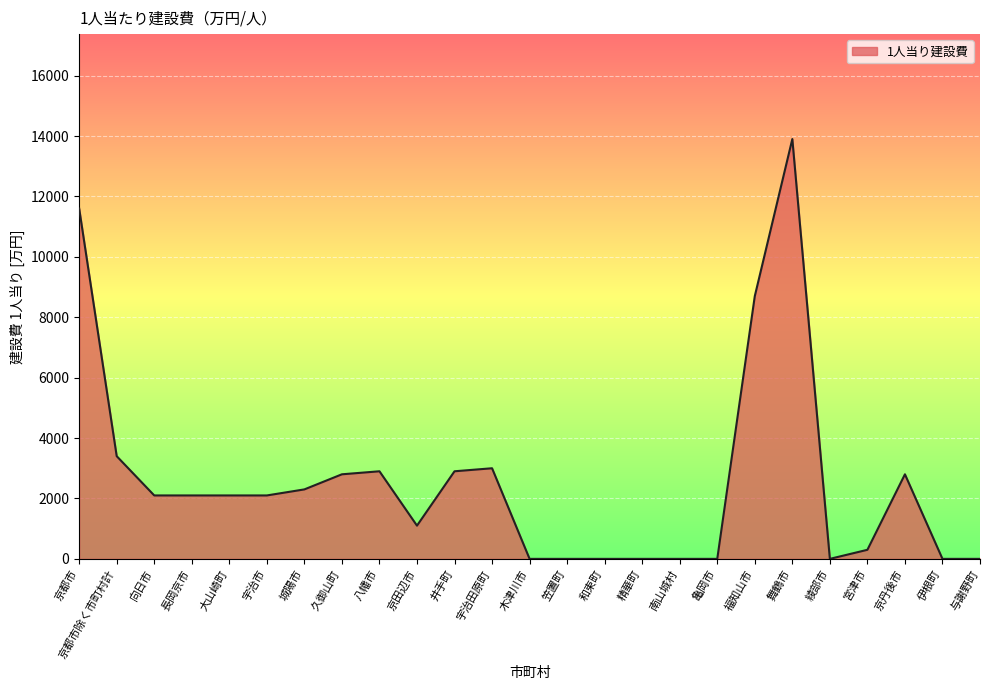

Which has a higher value, 大山崎町 or 与謝野町?

大山崎町